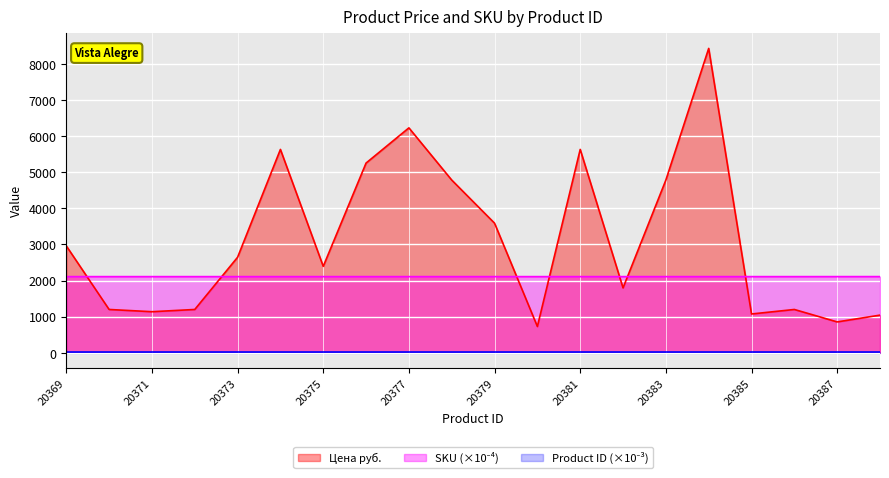

What is the minimum value for Цена руб.?

725.0